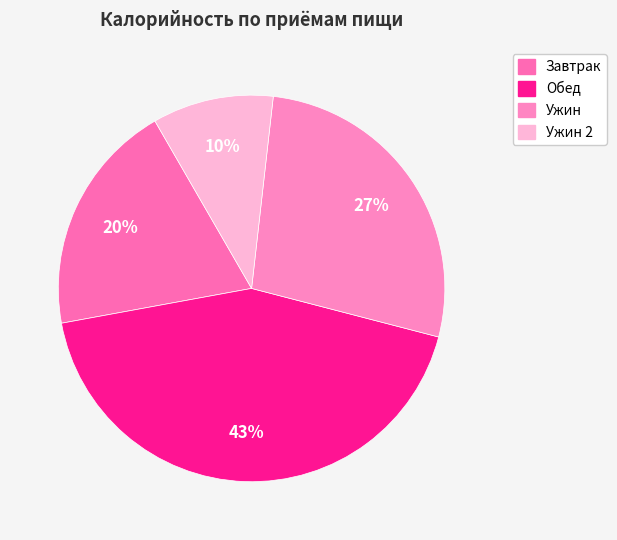

To the nearest percent, what is the average slice percentage?

25%